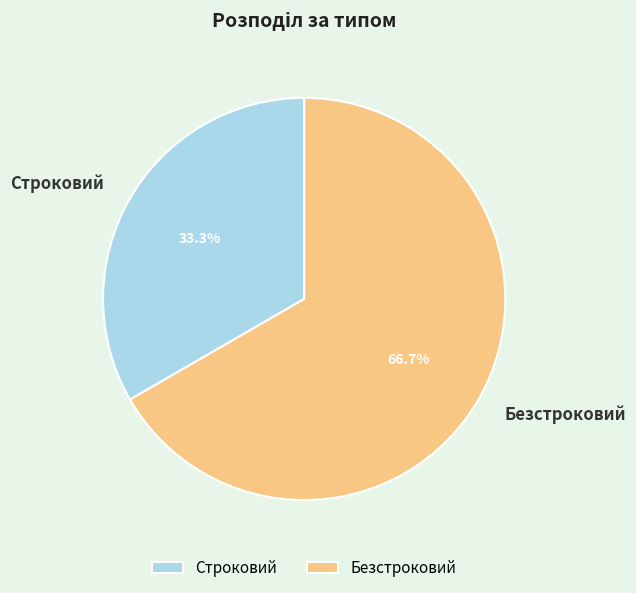

What percentage is the Безстроковий slice, to the nearest percent?

67%